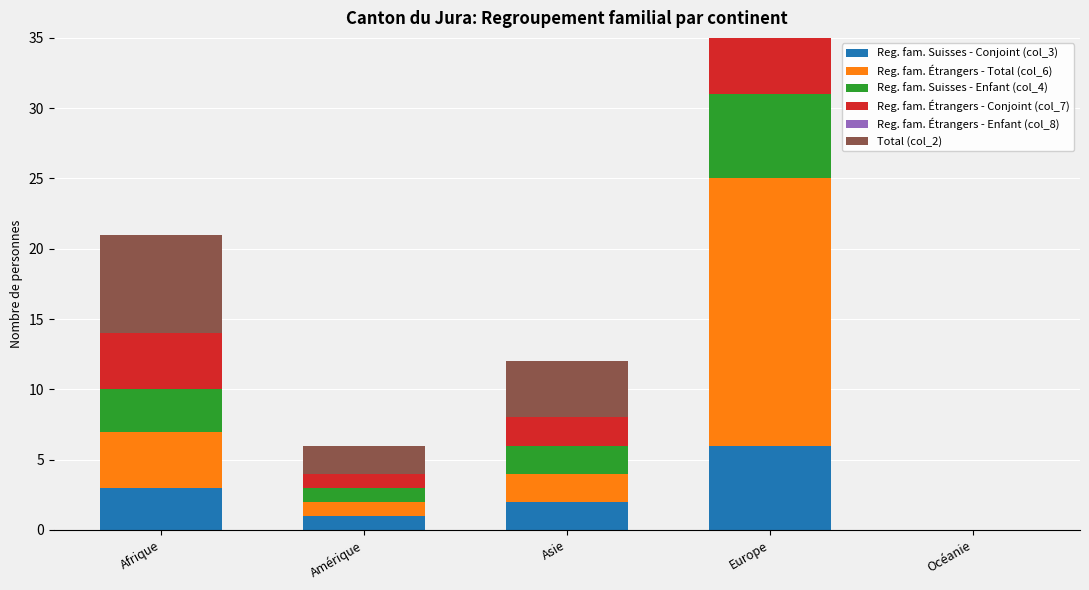

What is the difference between the maximum and minimum values in the Reg. fam. Étrangers - Total (col_6) series?

19